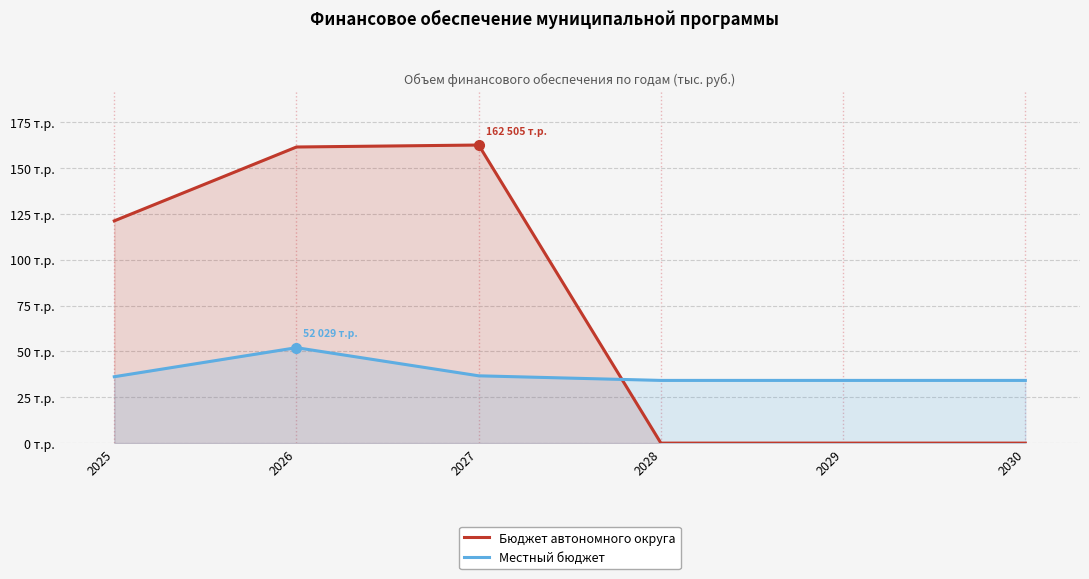

What is the sum of all Местный бюджет values?

227466.8